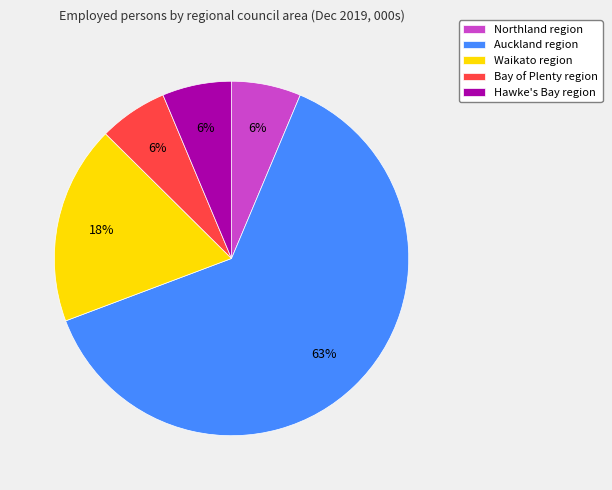

To the nearest percent, what portion does Bay of Plenty region represent?

6%